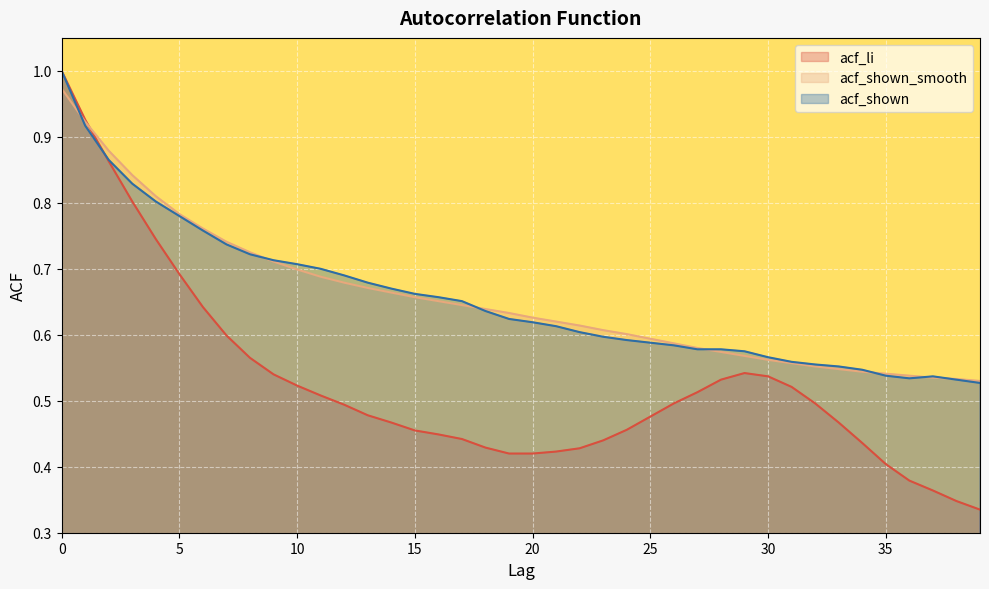

Which series has the largest range (max minus min)?

acf_li